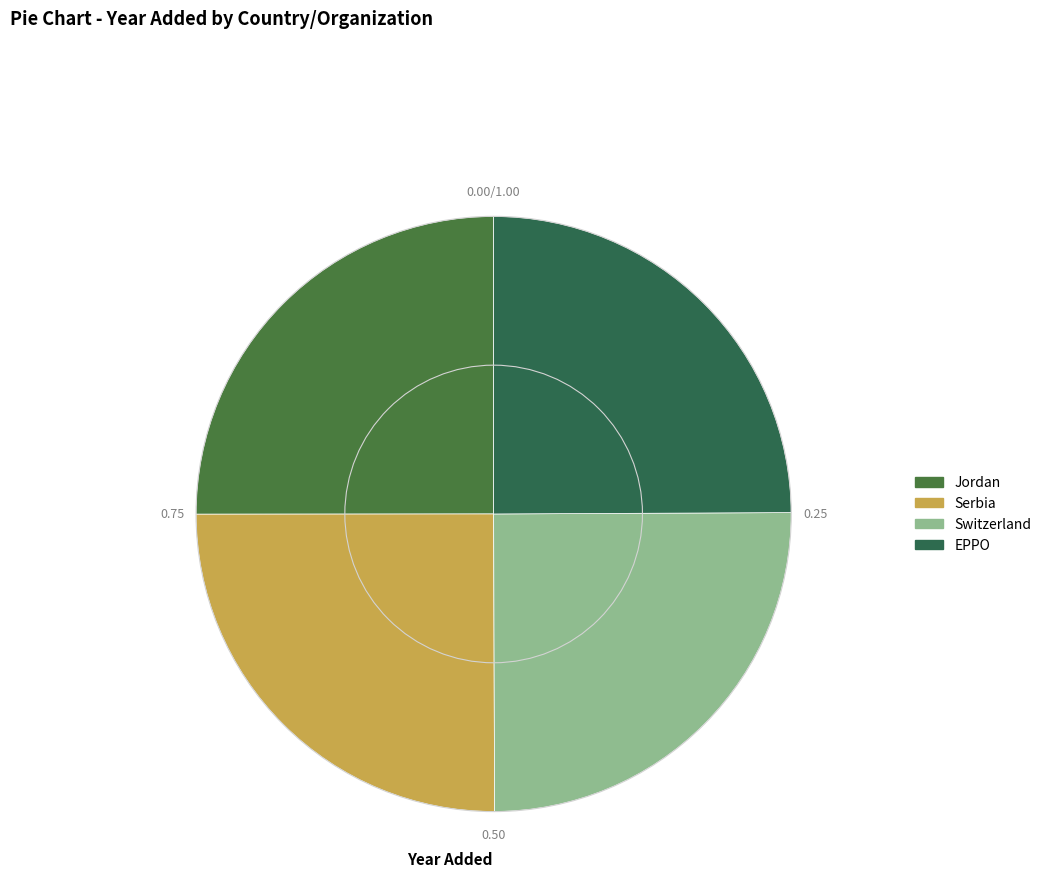

To the nearest percent, what portion does Serbia represent?

25%